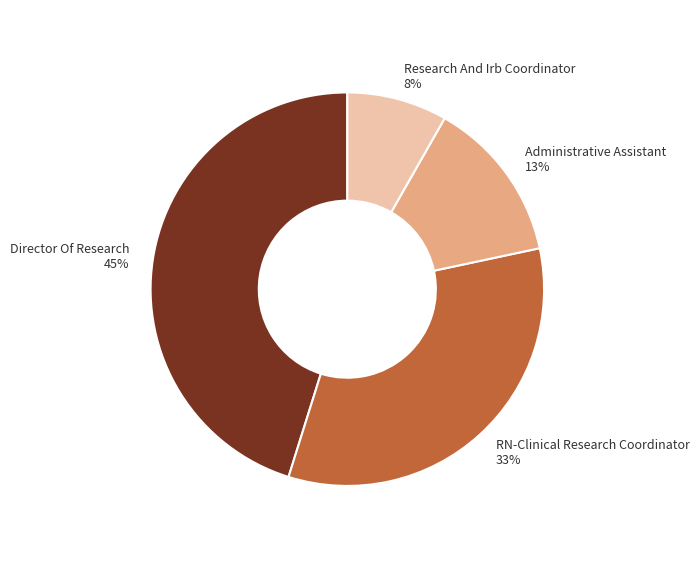

Which has a higher value, Research And Irb Coordinator or Administrative Assistant?

Administrative Assistant